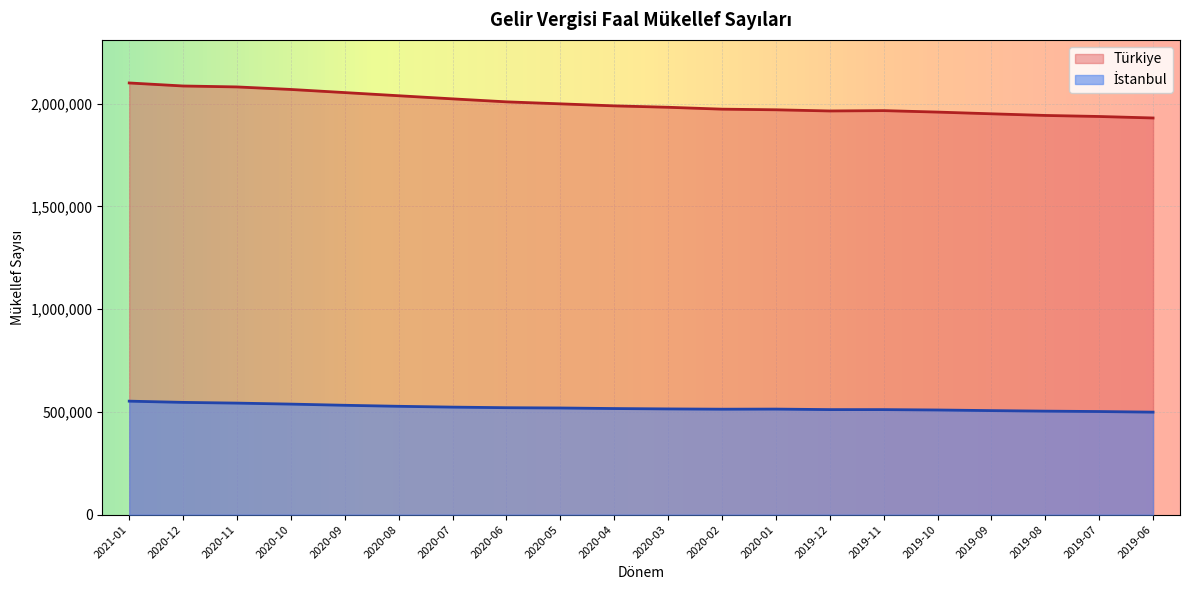

True or false: İstanbul has a value of 674231 at 2019-12.

False